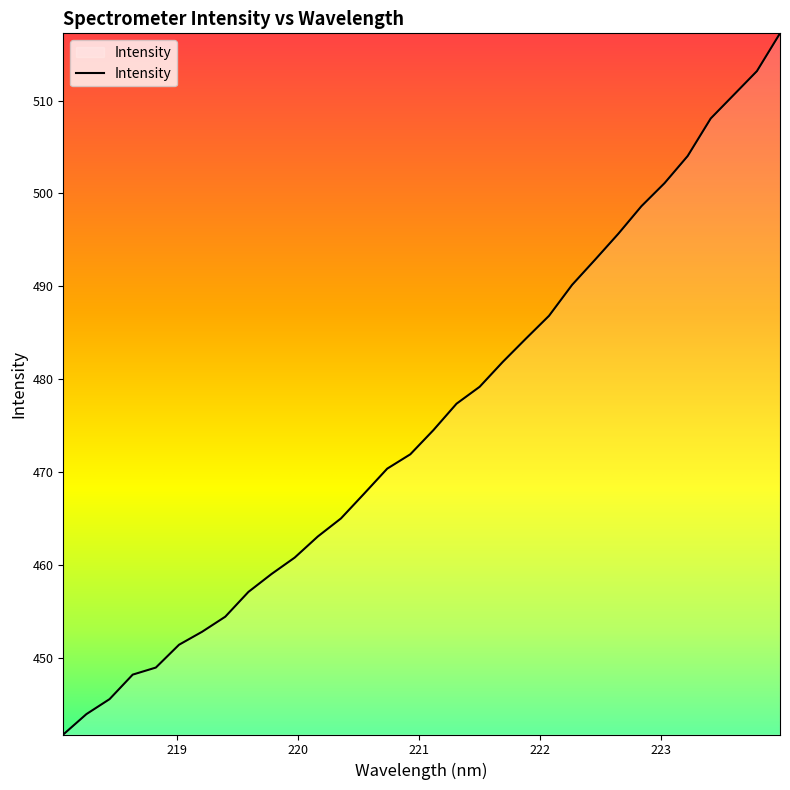

What is the maximum value shown in the chart?

517.2